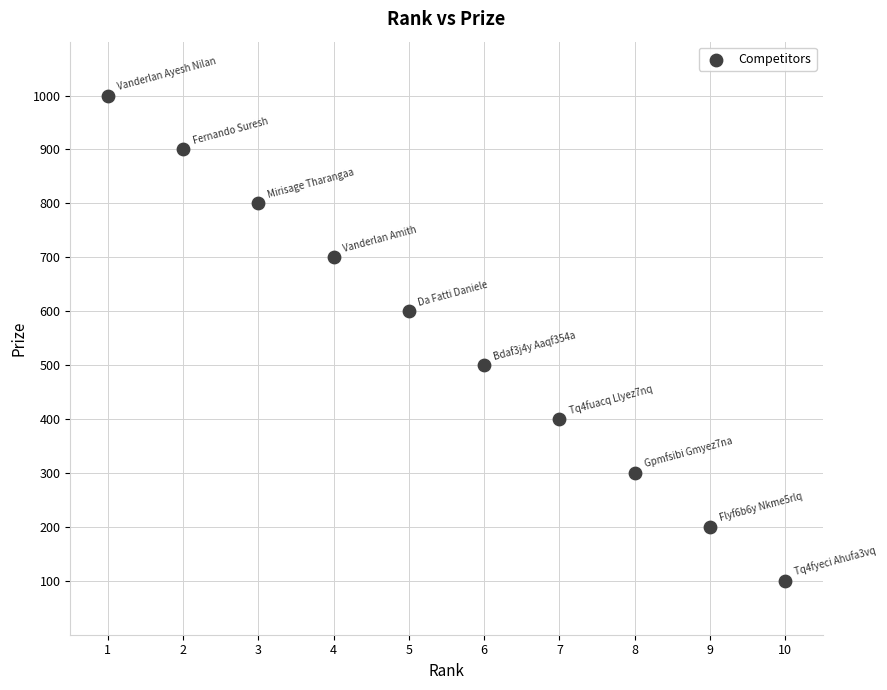

What is the average X value?

6